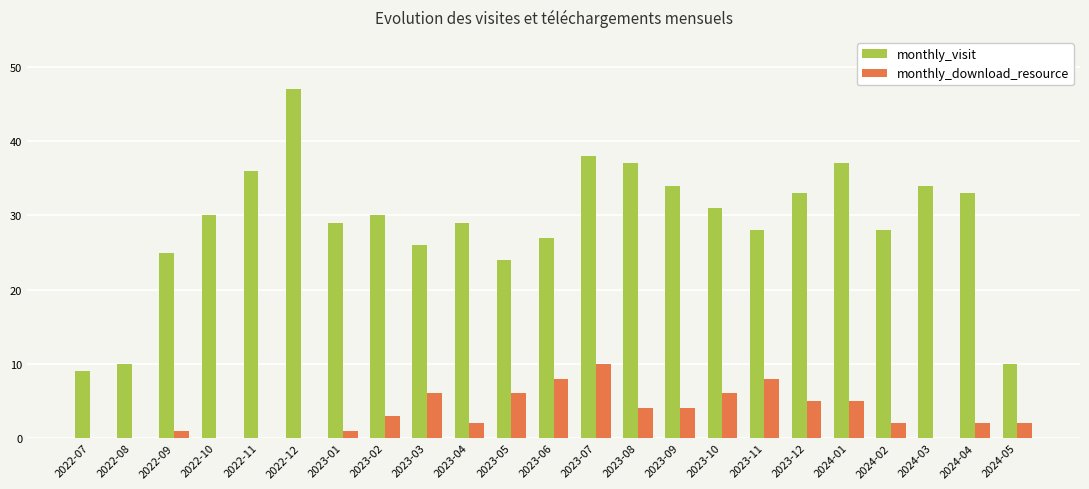

What is the sum of all monthly_visit values?

665